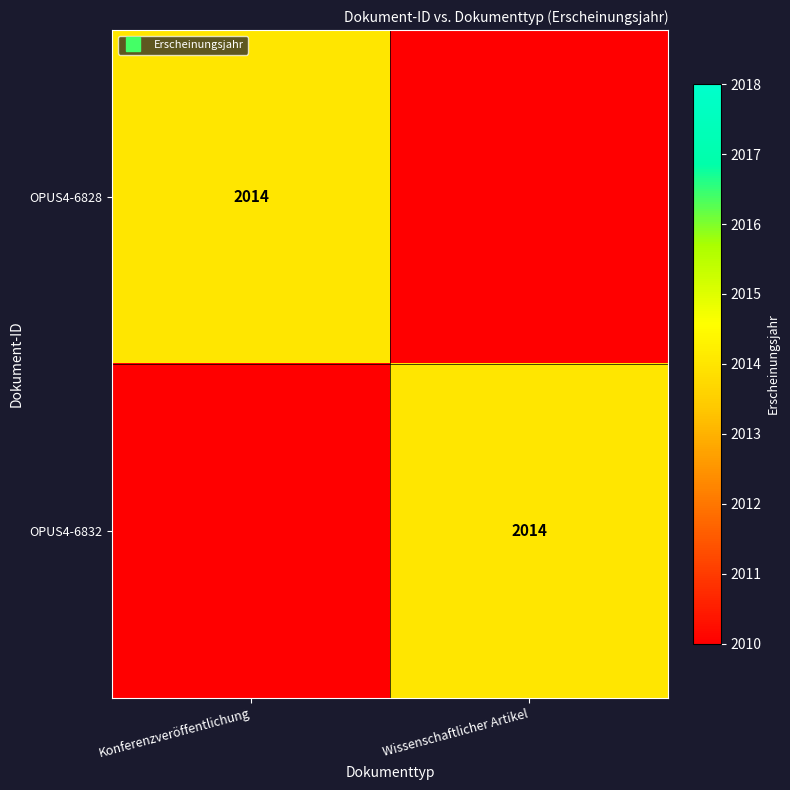

The value of OPUS4-6828 at Wissenschaftlicher Artikel is 910. True or false?

False